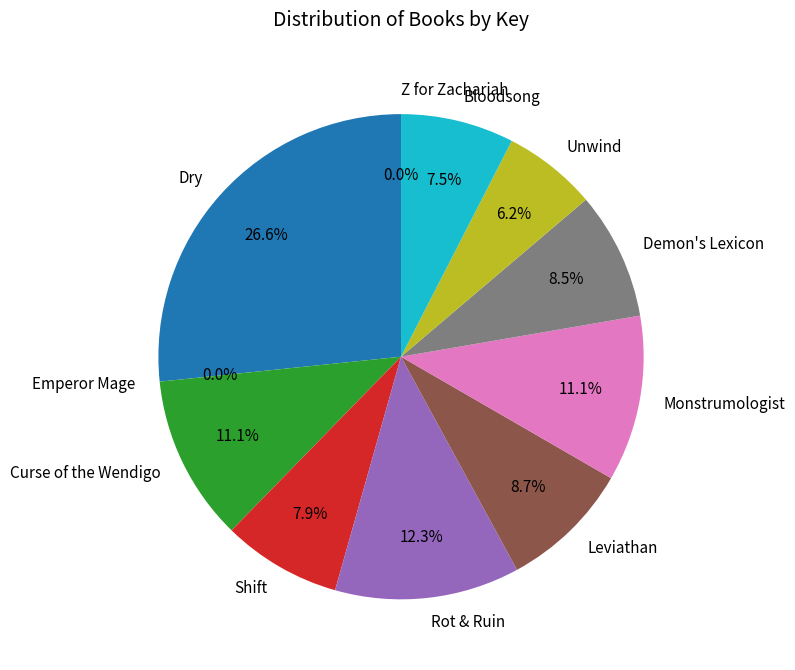

Which slice is the largest?

Dry